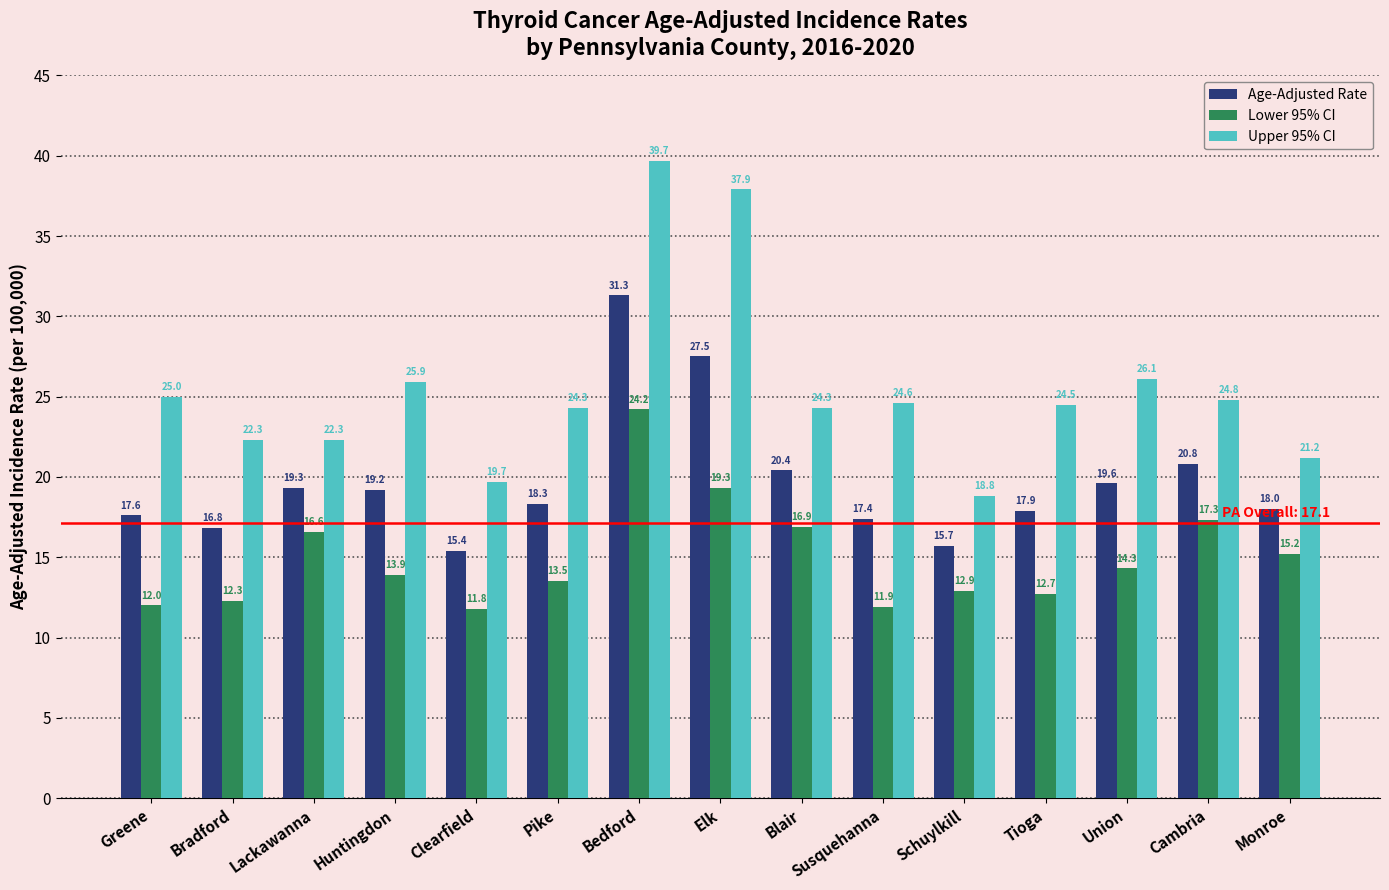

Which series has the largest total across all categories?

Upper 95% CI